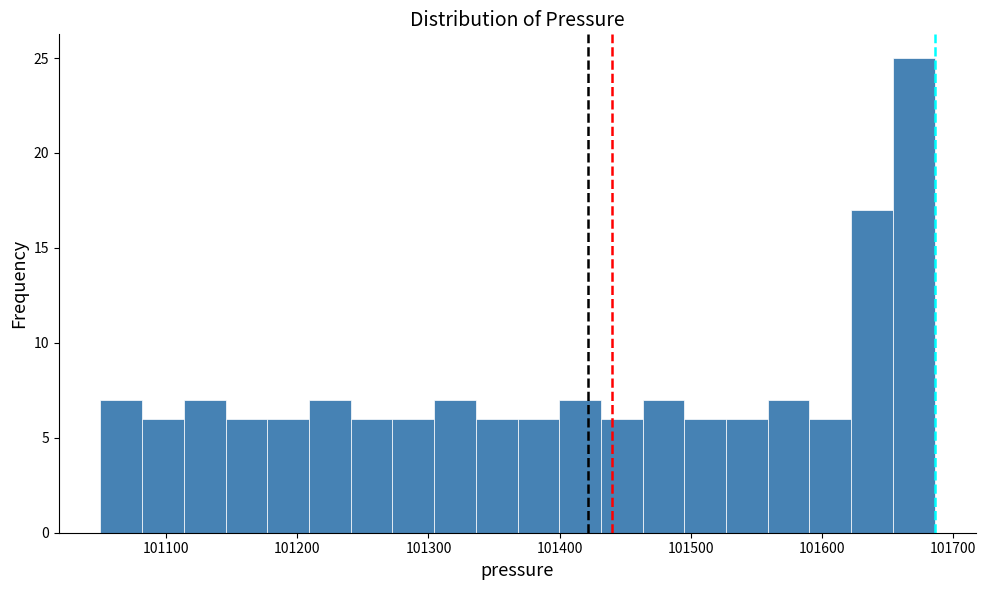

Read against the x-axis, roughly where is the centre of the tallest bar?

101670